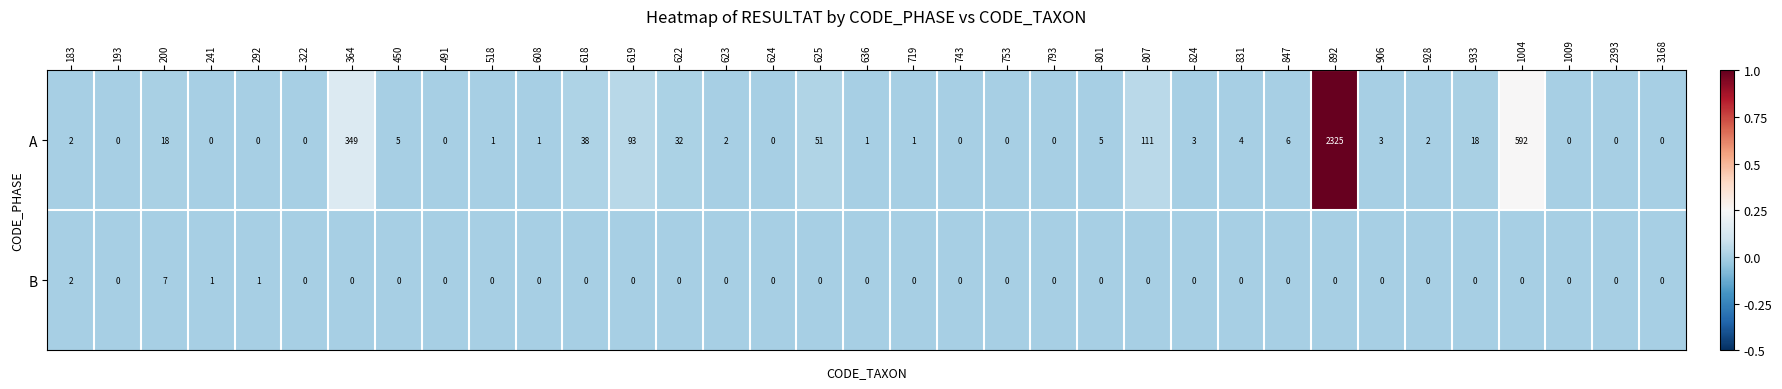

Which category has the highest value in the A series?

892